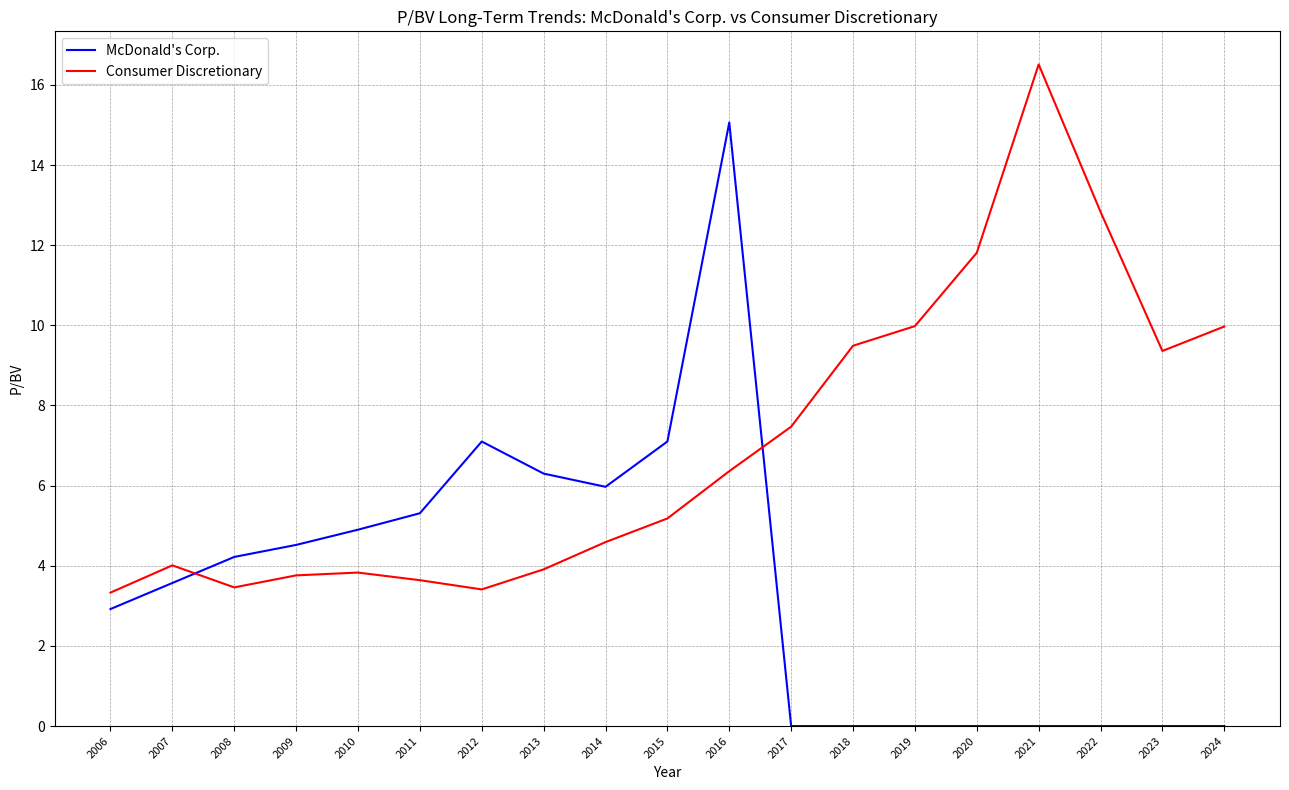

At 2022, list the series in order from smallest to largest.

McDonald's Corp., Consumer Discretionary